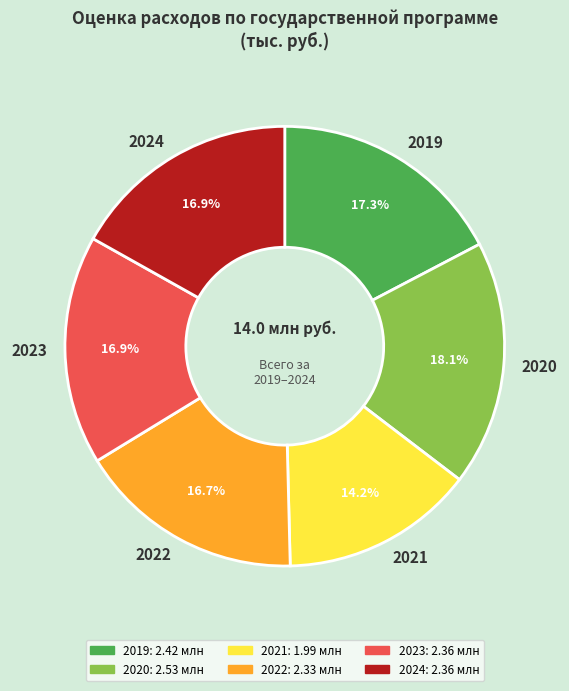

What is the total percentage of 2020 and 2021?

32.3%